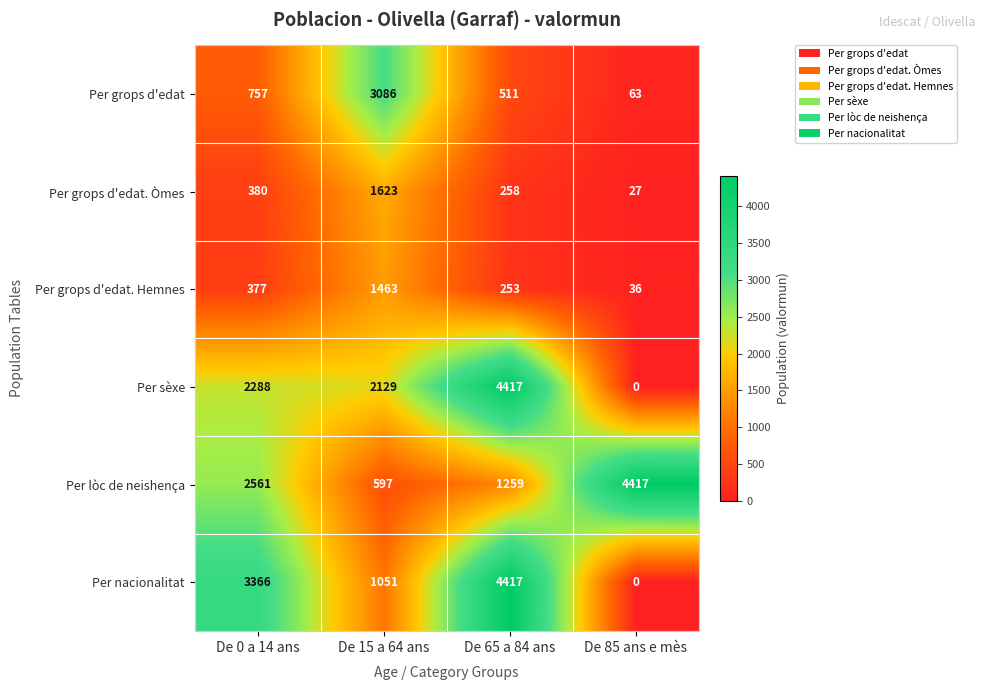

List the labels in order of Per lòc de neishença value, smallest first.

De 15 a 64 ans, De 65 a 84 ans, De 0 a 14 ans, De 85 ans e mès